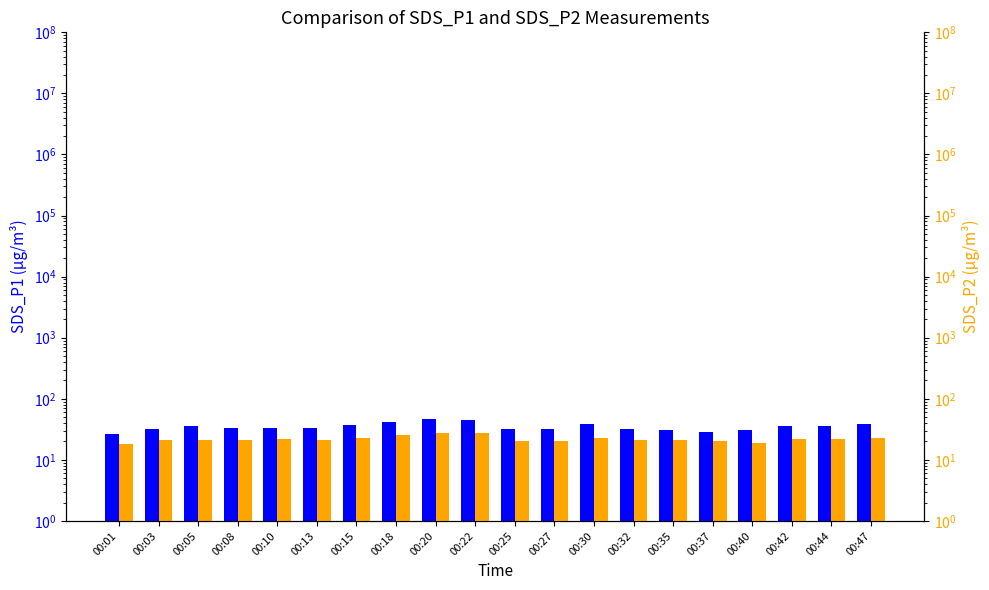

What is the minimum value shown in the chart?

18.4